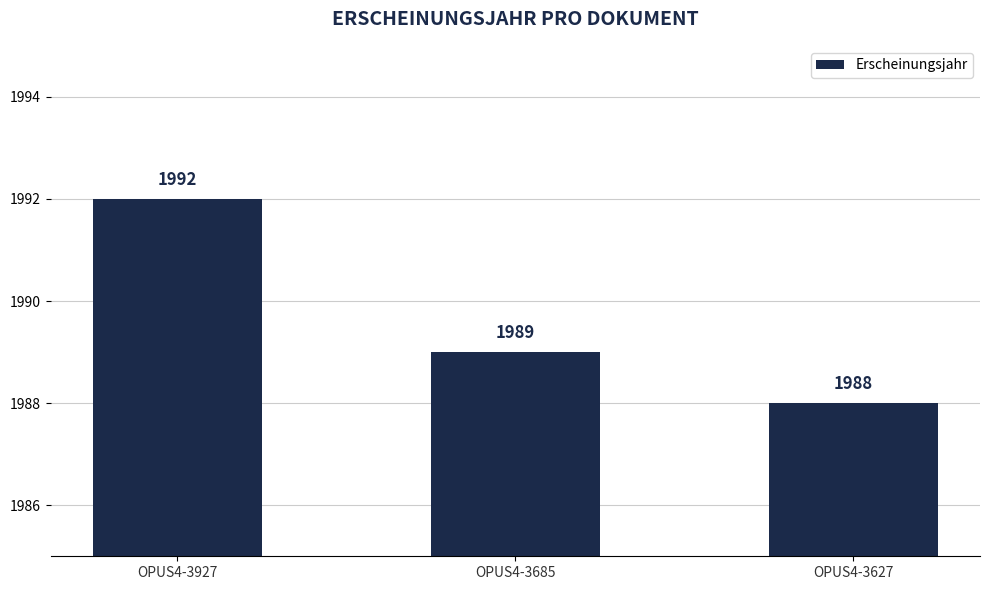

The value at OPUS4-3627 is 1988. True or false?

True